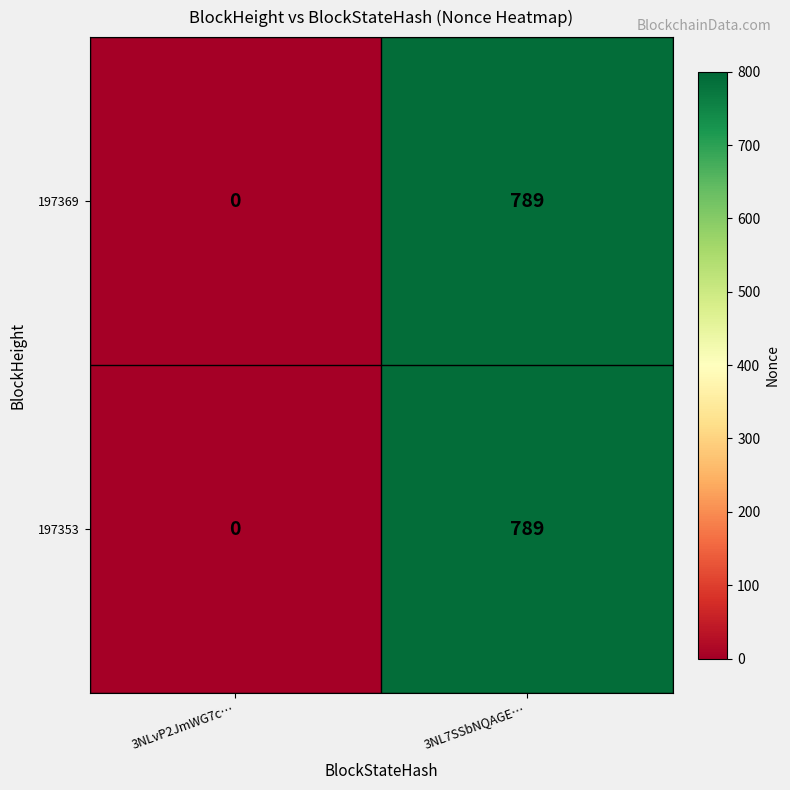

True or false: 197353 has a value of -356 at 3NLvP2JmWG7c….

False